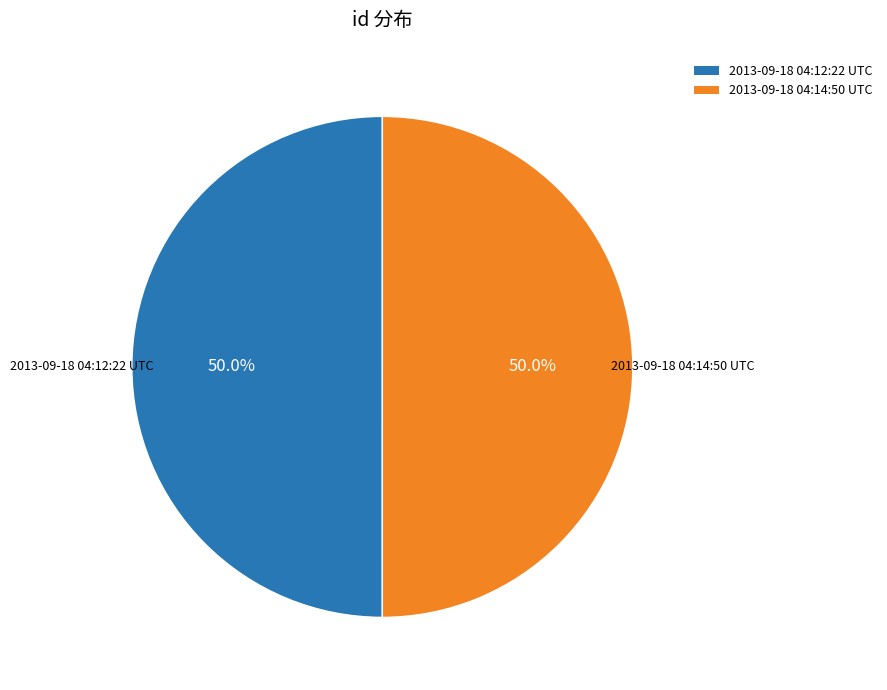

What portion of the pie excludes 2013-09-18 04:14:50 UTC?

50.0%